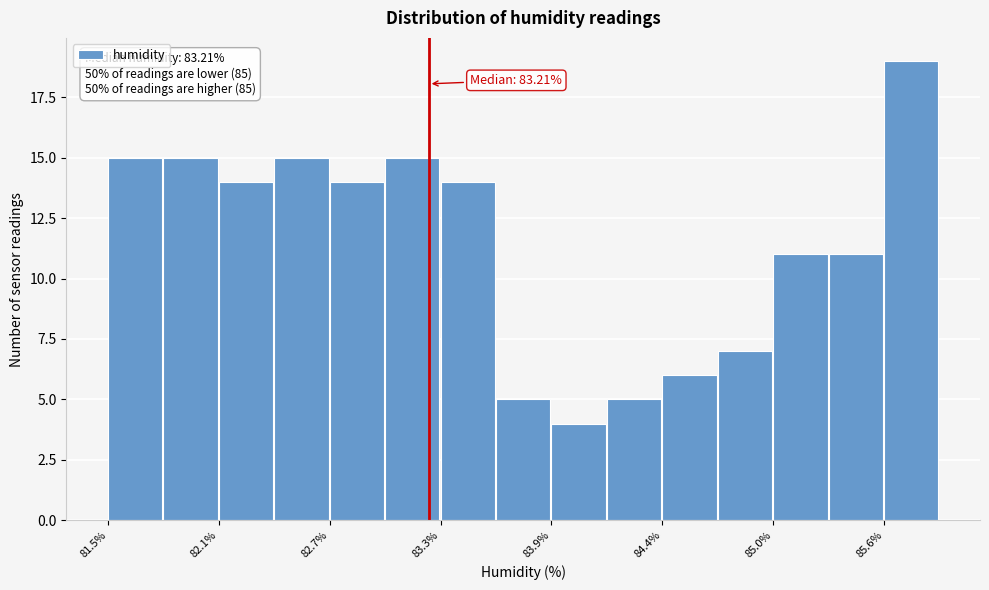

Around what value on the x-axis is the tallest bar? Give the approximate position of its centre, as read against the axis.

85.8